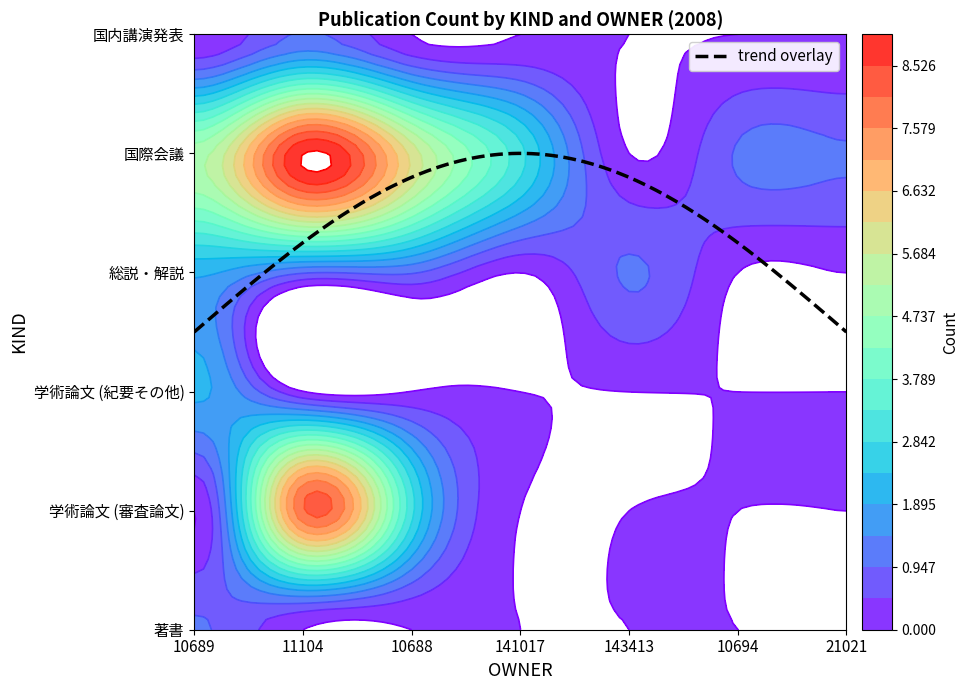

True or false: 学術論文 (審査論文) has a value of 0 at 143413.

True